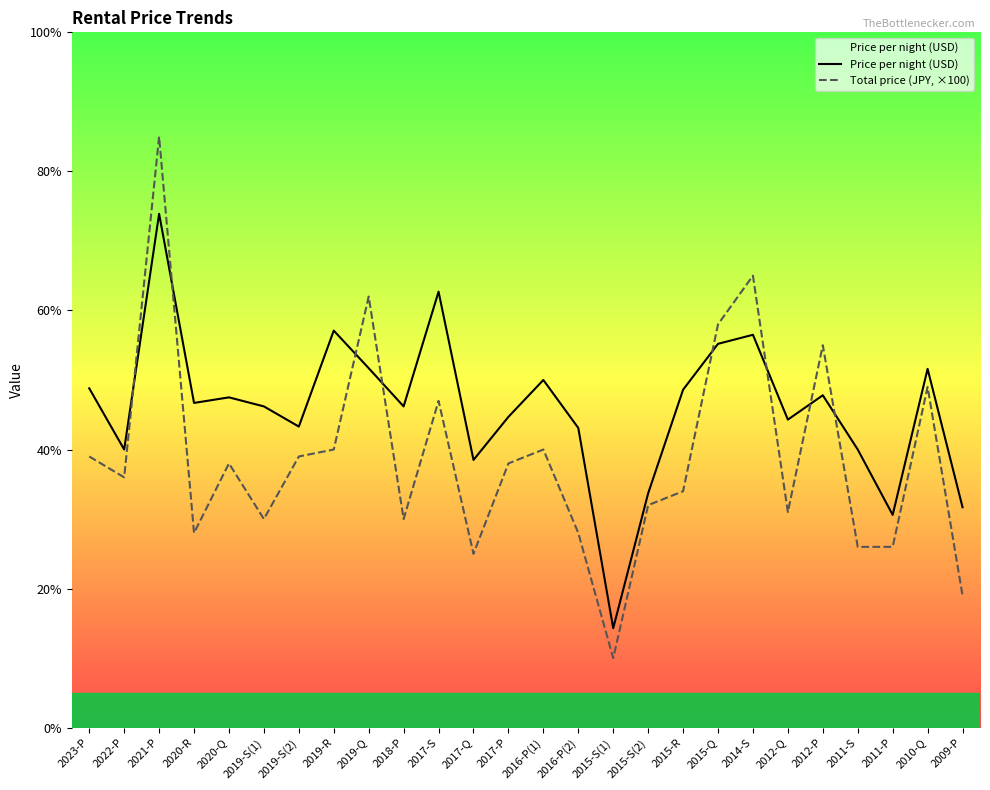

What are all the series names shown in the legend?

Price per night (USD), Total price (JPY, ×100)